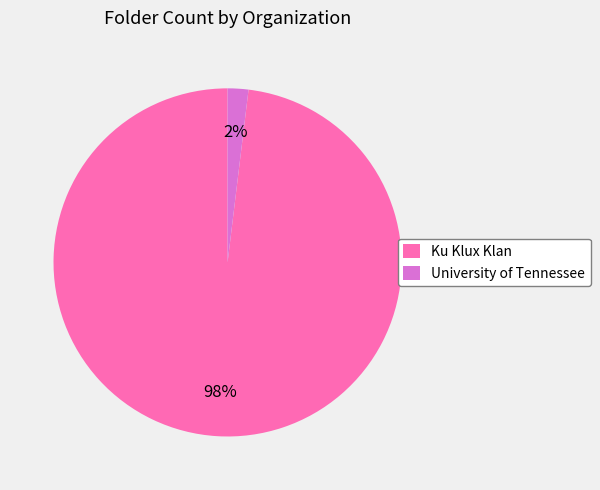

To the nearest percent, what is the combined percentage of University of Tennessee and Ku Klux Klan?

100%